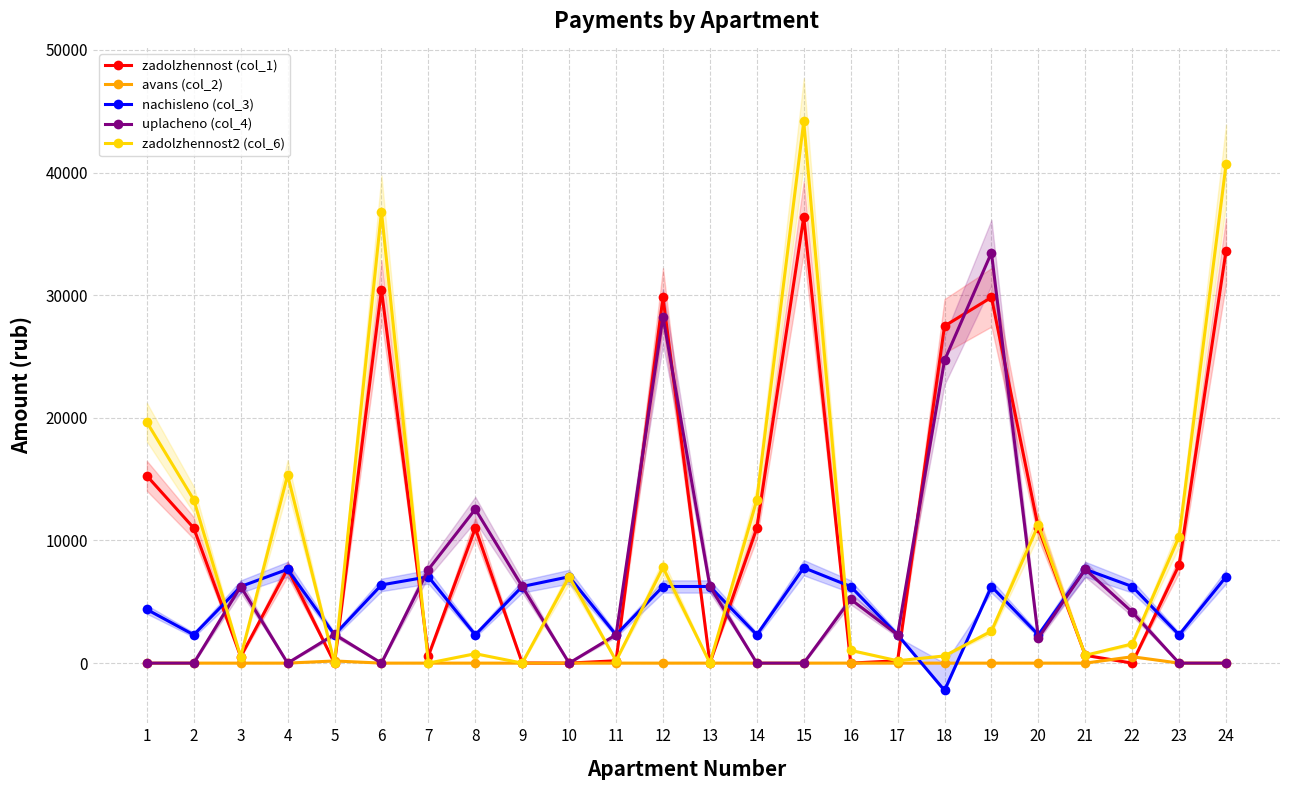

How many lines are shown in the chart?

5